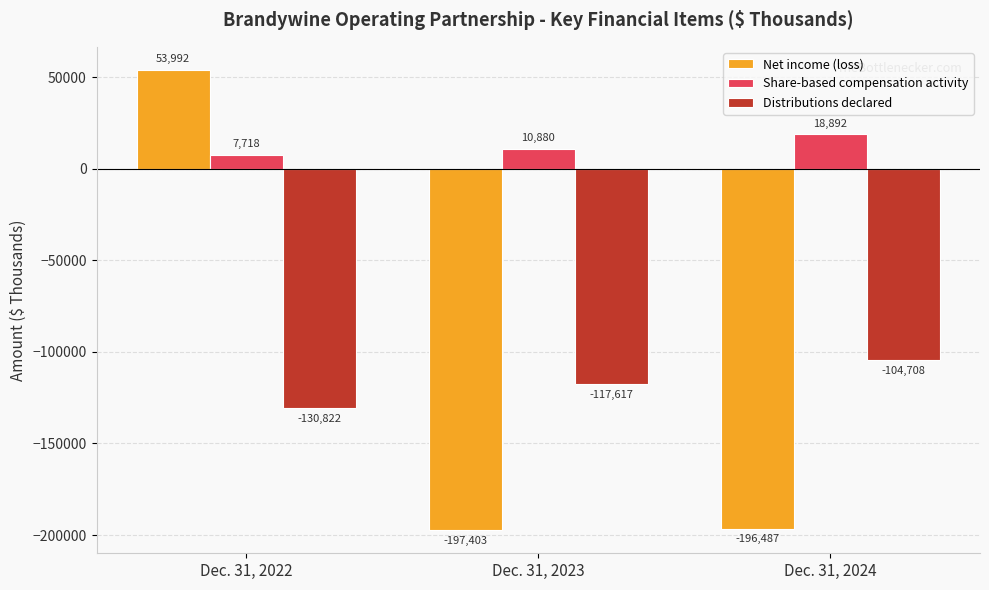

What is the maximum value for Net income (loss)?

53992